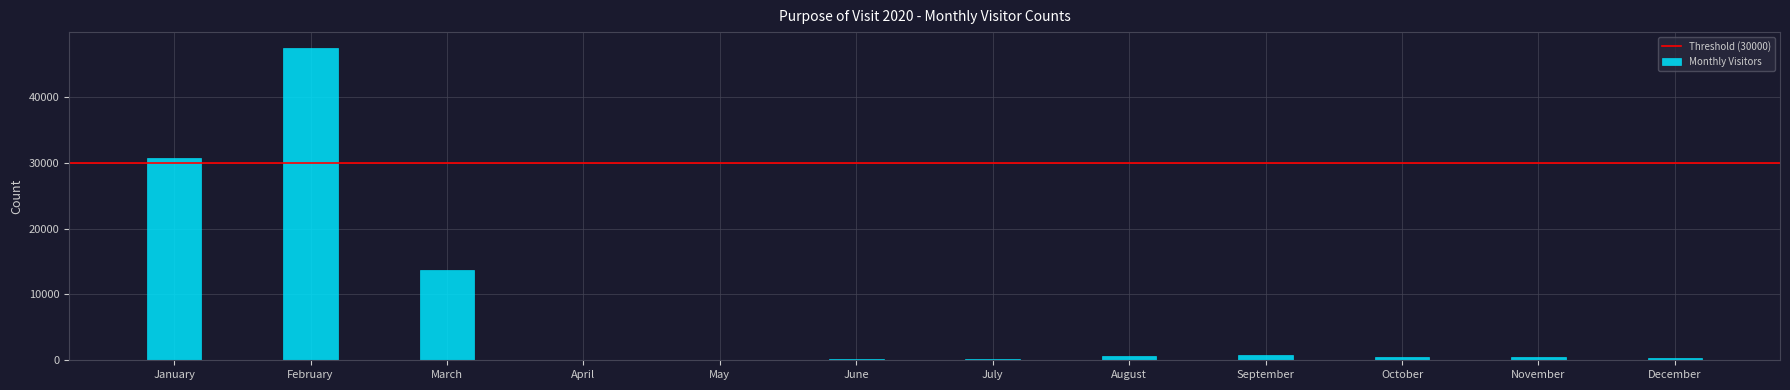

What is the approximate value at January?

30710